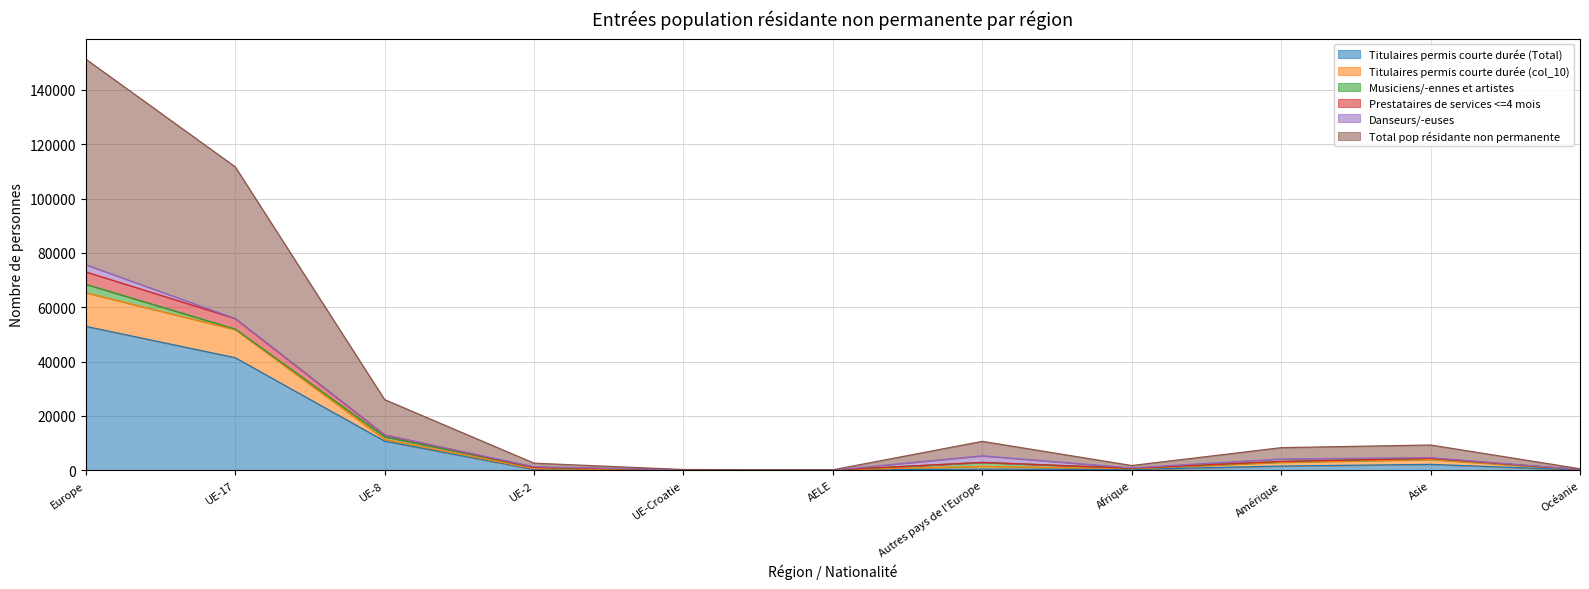

True or false: Prestataires de services <=4 mois and Titulaires permis courte durée (col_10) cross at least once.

False